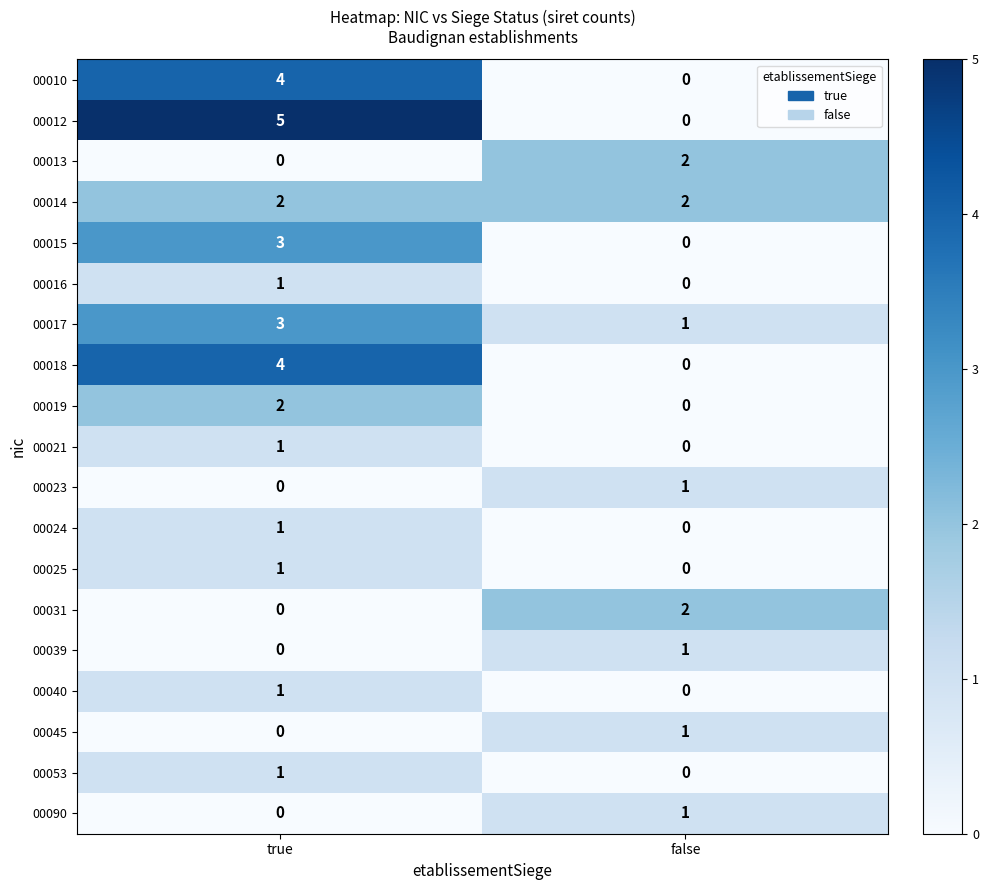

What is the total value across all series at true?

29